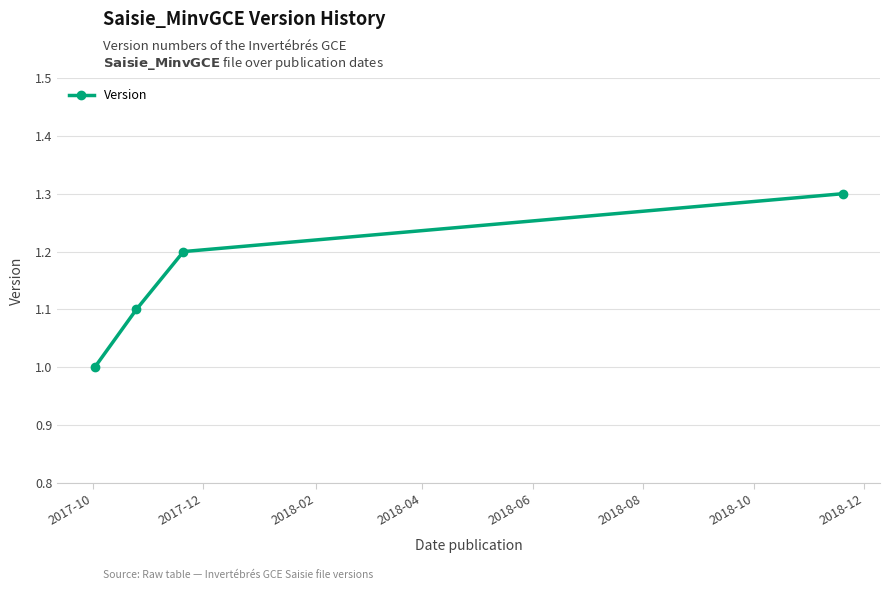

How many values are between 1 and 2?

4